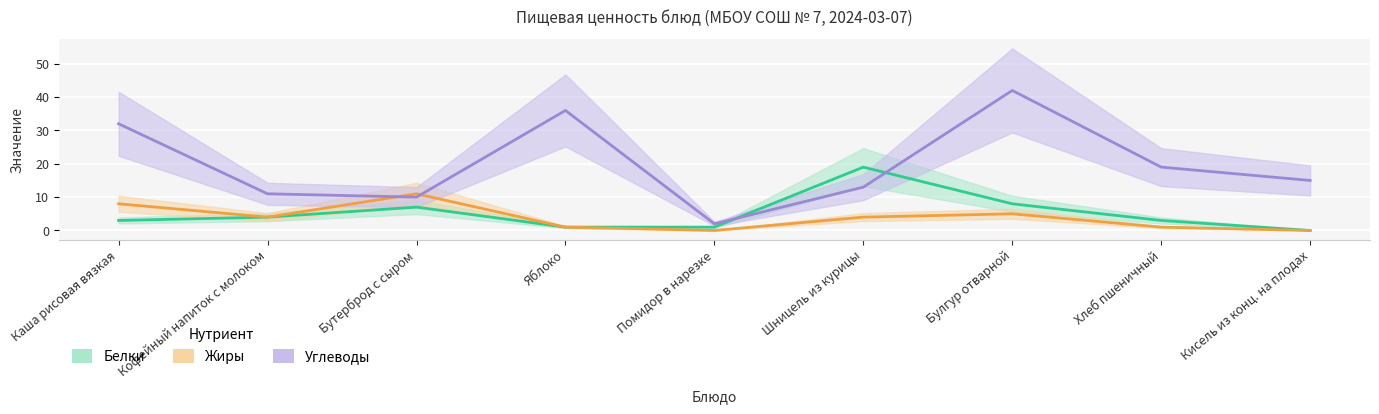

How many times do Углеводы and Белки cross each other?

2